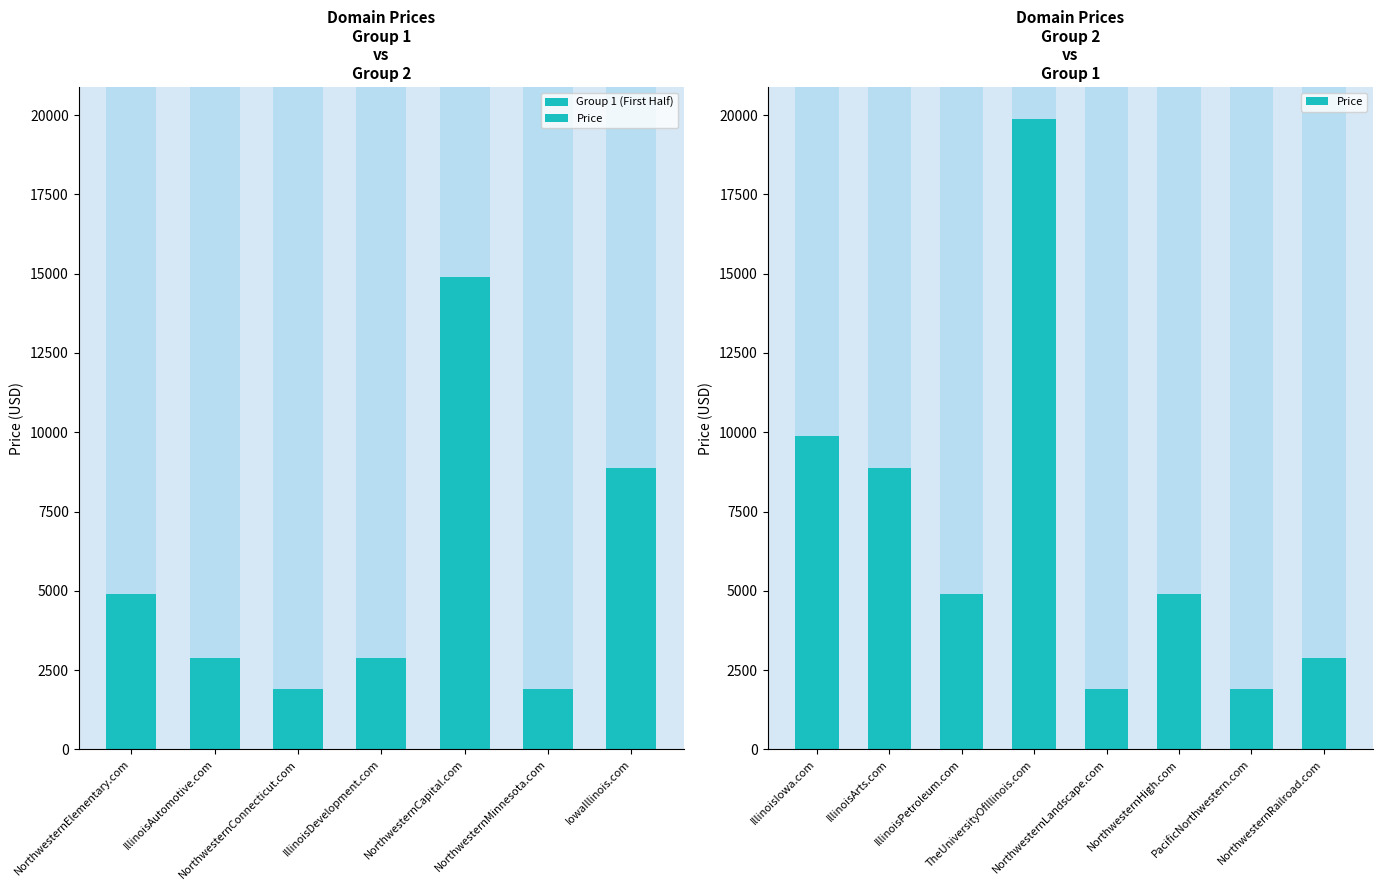

What value does the data have at PacificNorthwestern.com, to the nearest 50?

1900